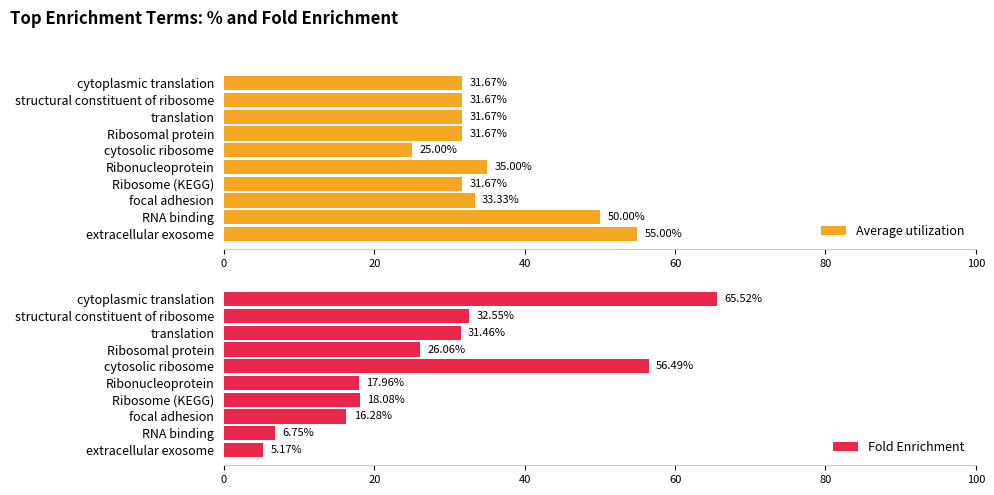

Which category has the highest value in the Average utilization series?

extracellular exosome